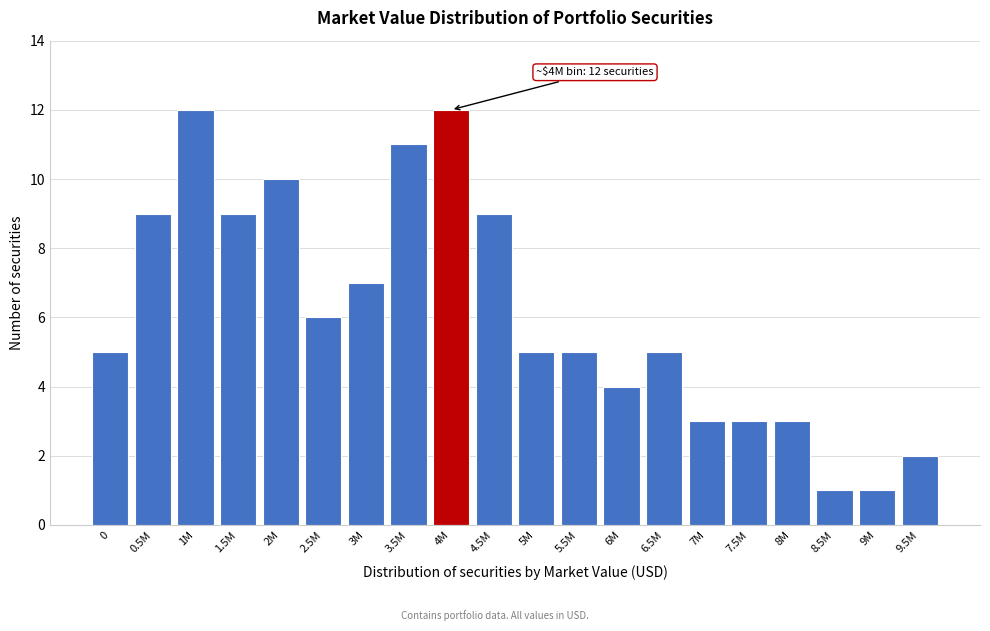

Reading left to right, extract all data points from this chart.

0=5	0.5M=9	1M=12	1.5M=9	2M=10	2.5M=6	3M=7	3.5M=11	4M=12	4.5M=9	5M=5	5.5M=5	6M=4	6.5M=5	7M=3	7.5M=3	8M=3	8.5M=1	9M=1	9.5M=2